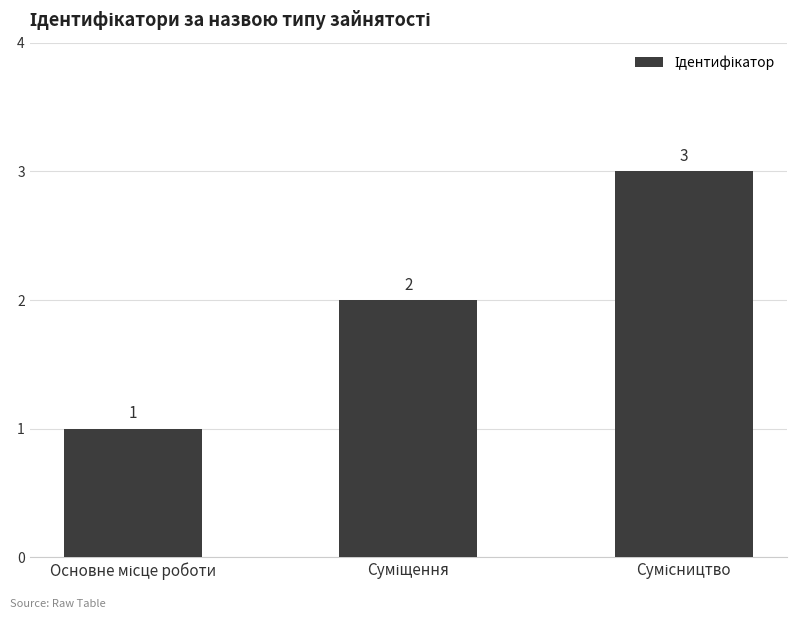

What is the greatest value displayed?

3